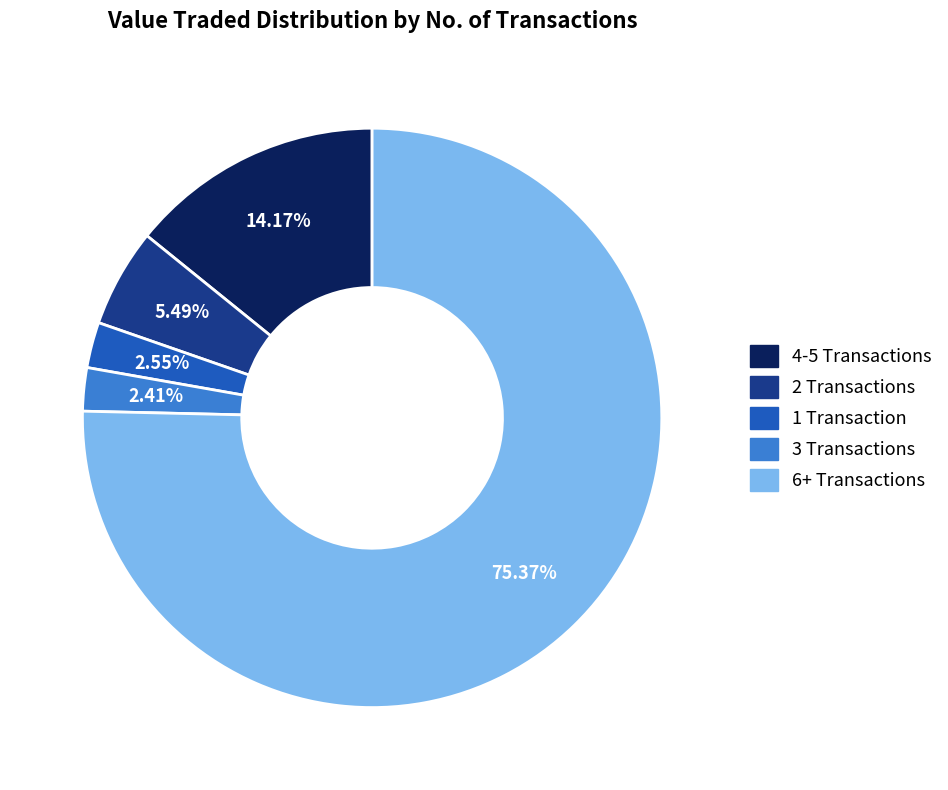

Is there any slice that represents more than half of the pie?

Yes